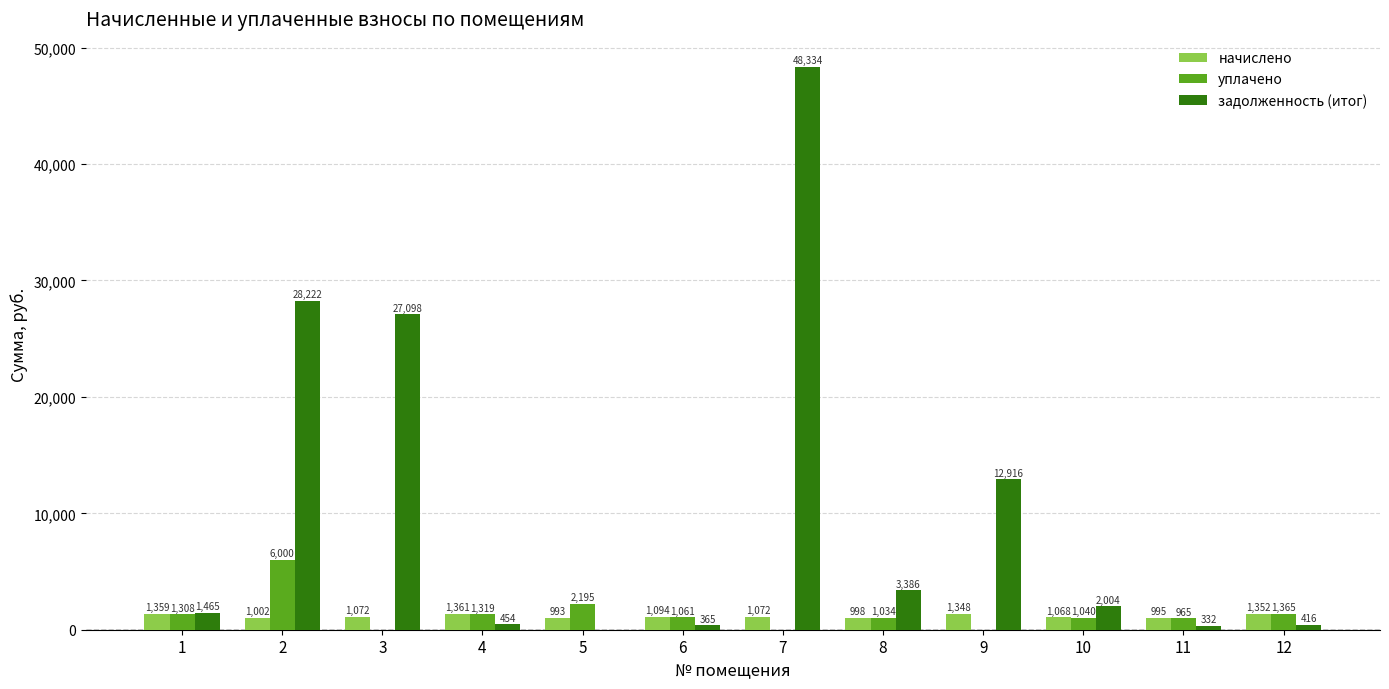

How many groups of bars are there?

12